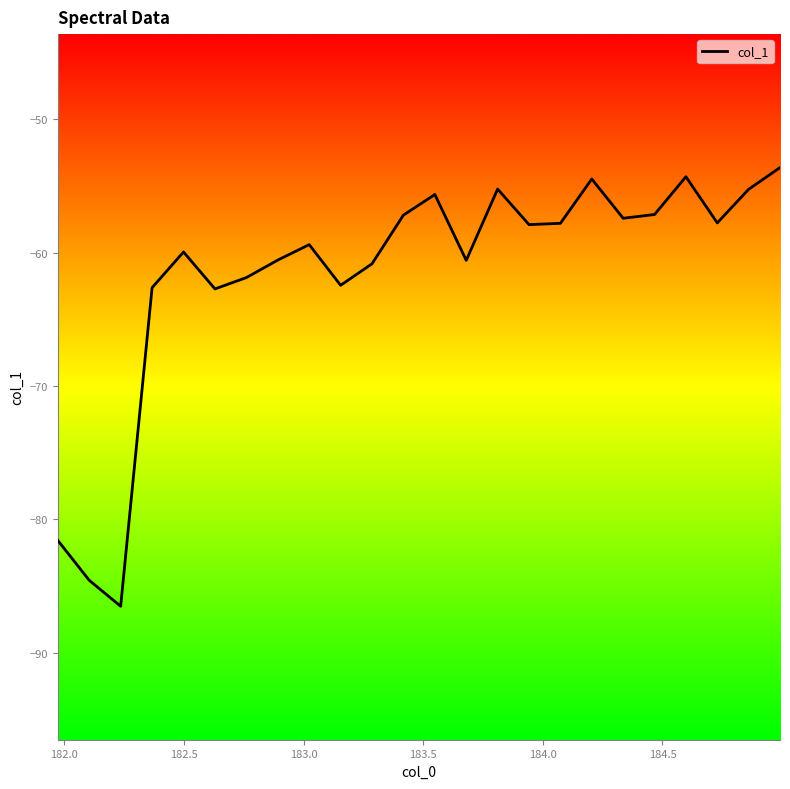

What is the difference between the maximum and minimum values?

32.9